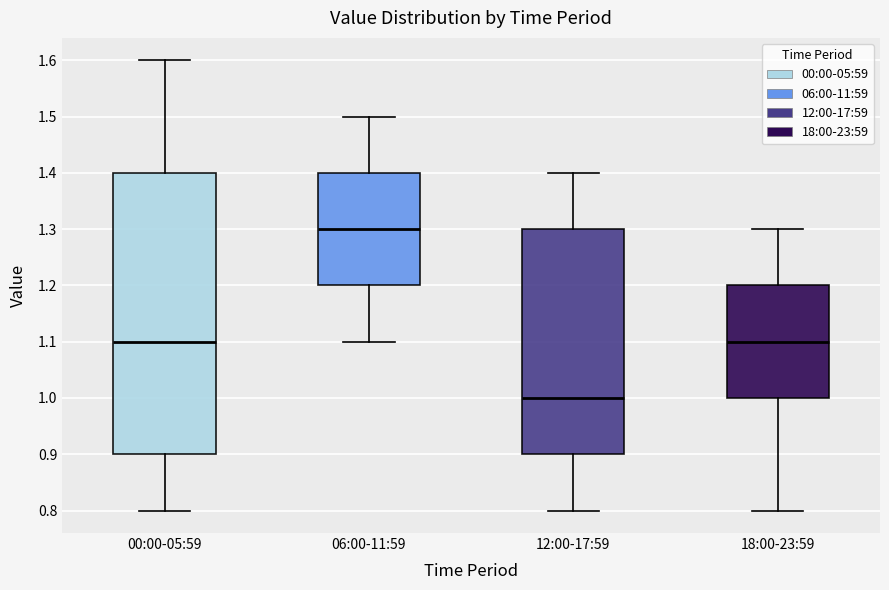

Which box has the highest median line?

06:00-11:59